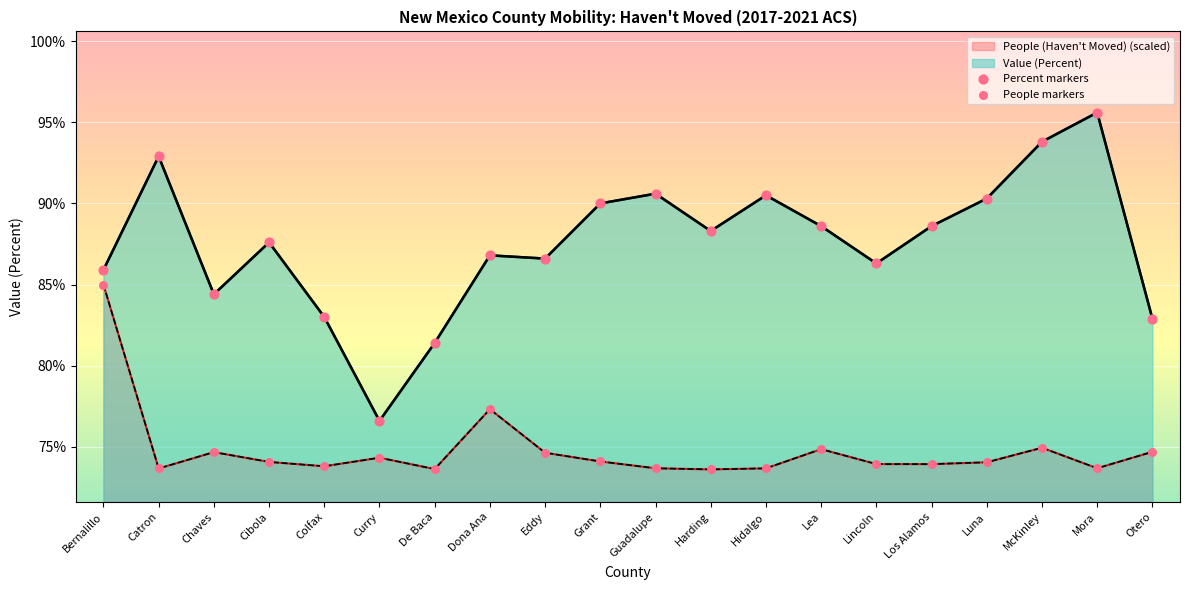

Which series contains the lowest Y value?

People (Haven't Moved)